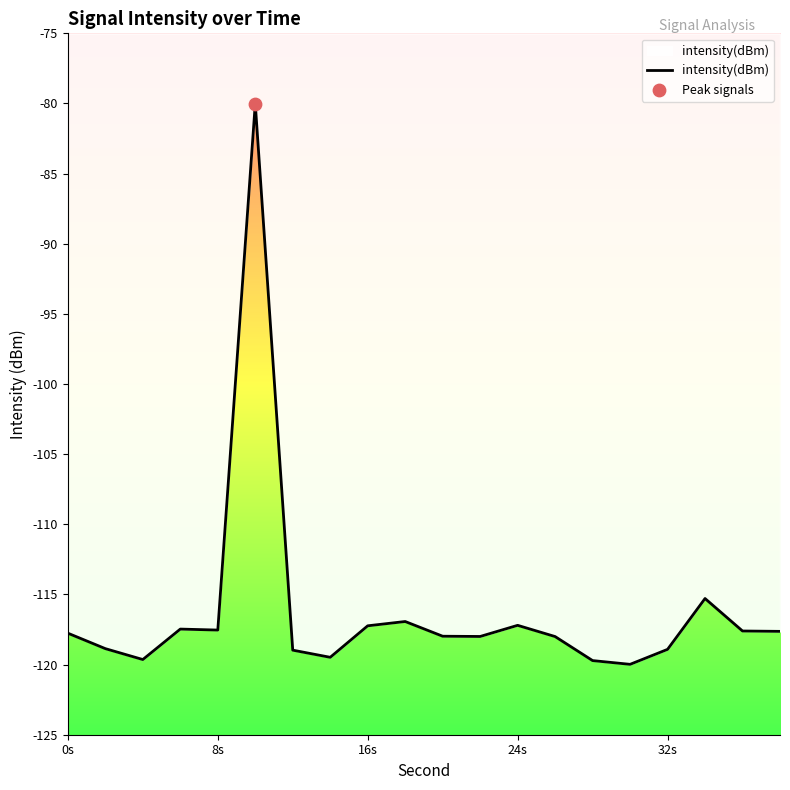

What is the difference between the maximum and minimum values?

39.8